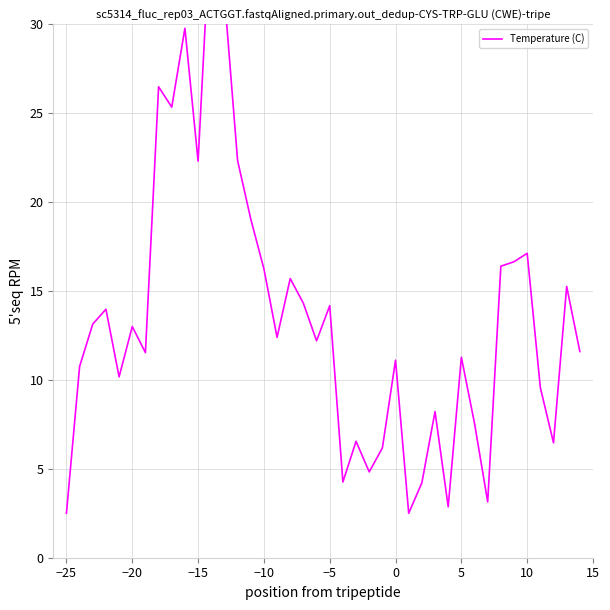

What is the maximum value shown in the chart?

36.5